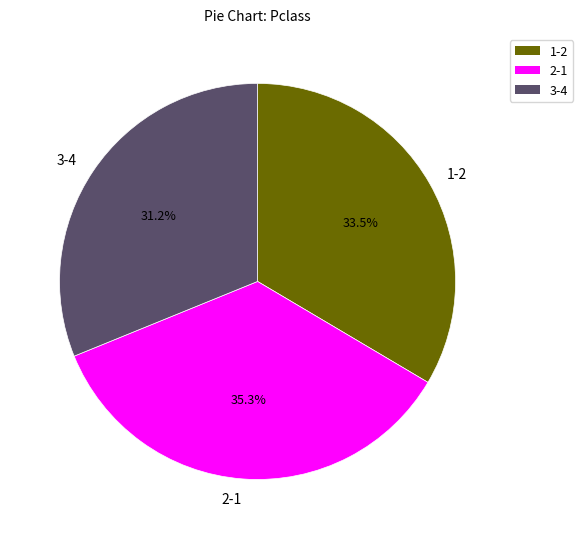

Count the number of slices in the pie.

3